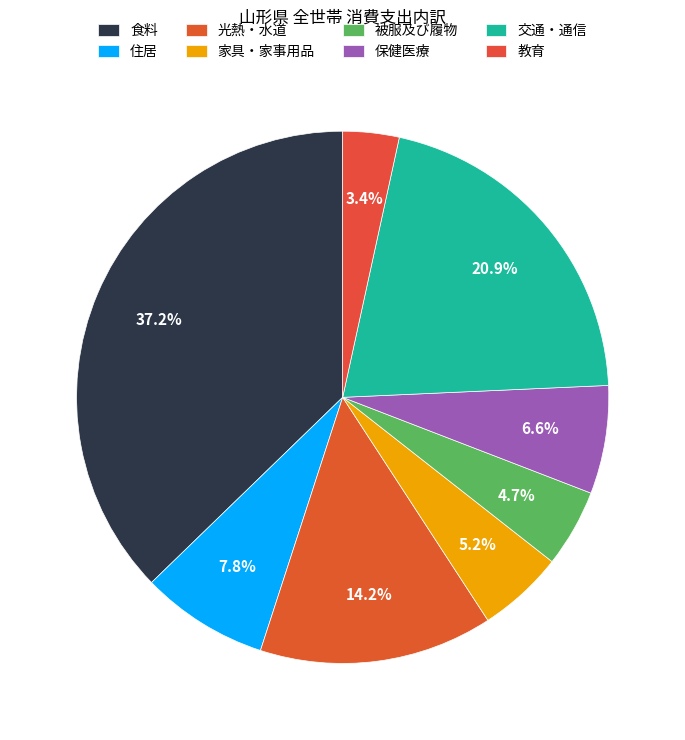

What is the smallest slice in the pie chart?

教育